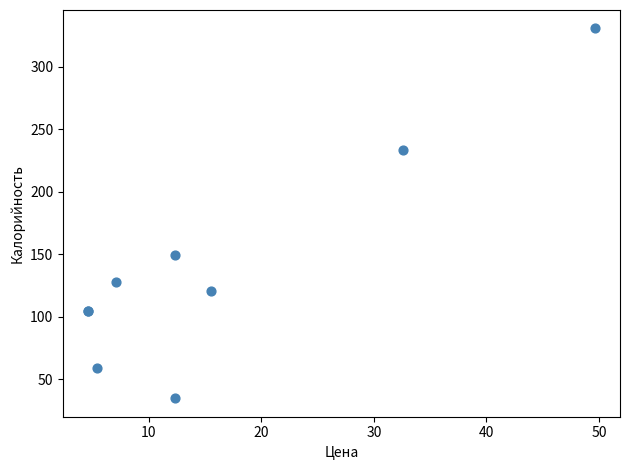

What Y value in the scatter plot is closest to 182?

149.5